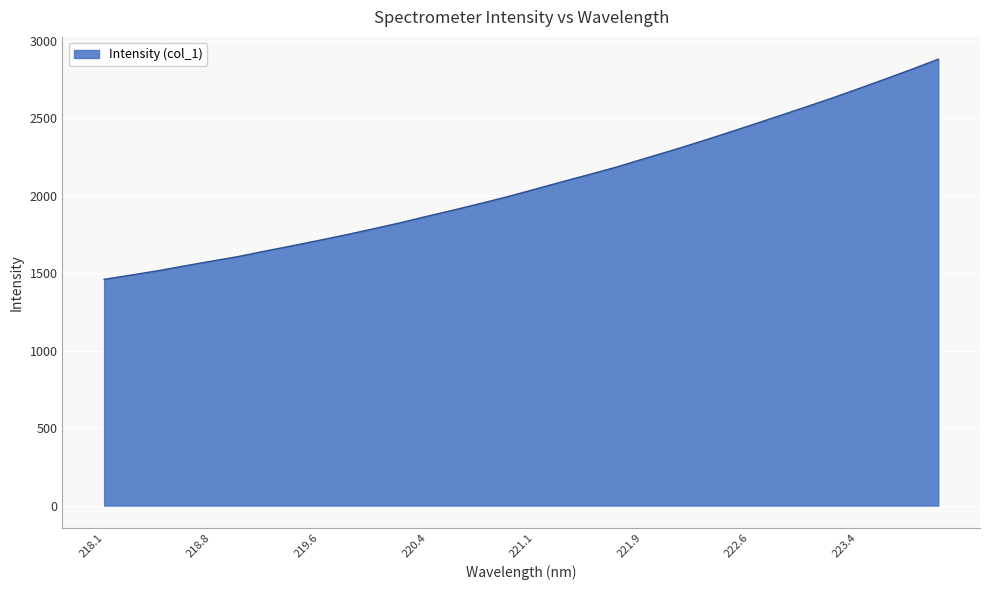

What is the maximum value shown in the chart?

2881.0